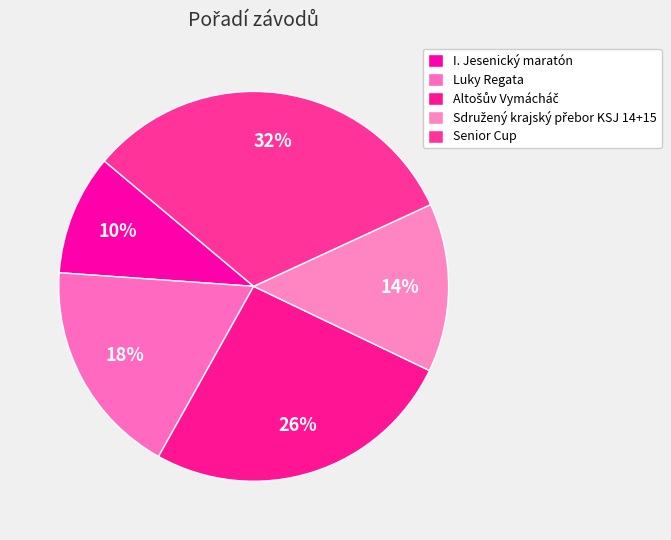

Does I. Jesenický maratón account for over 50% of the chart?

No